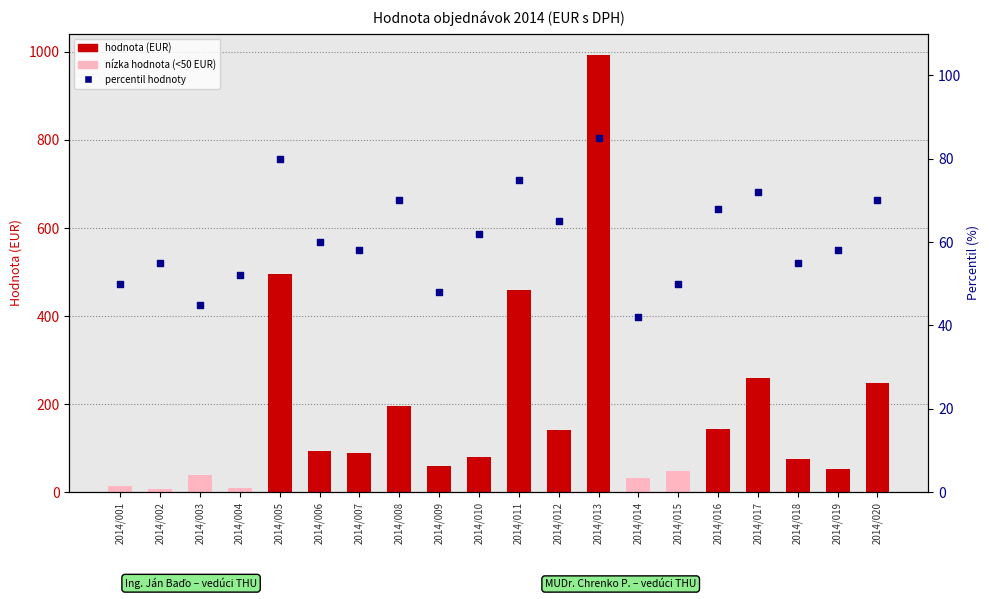

At which category is the sum across all series the highest?

2014/013